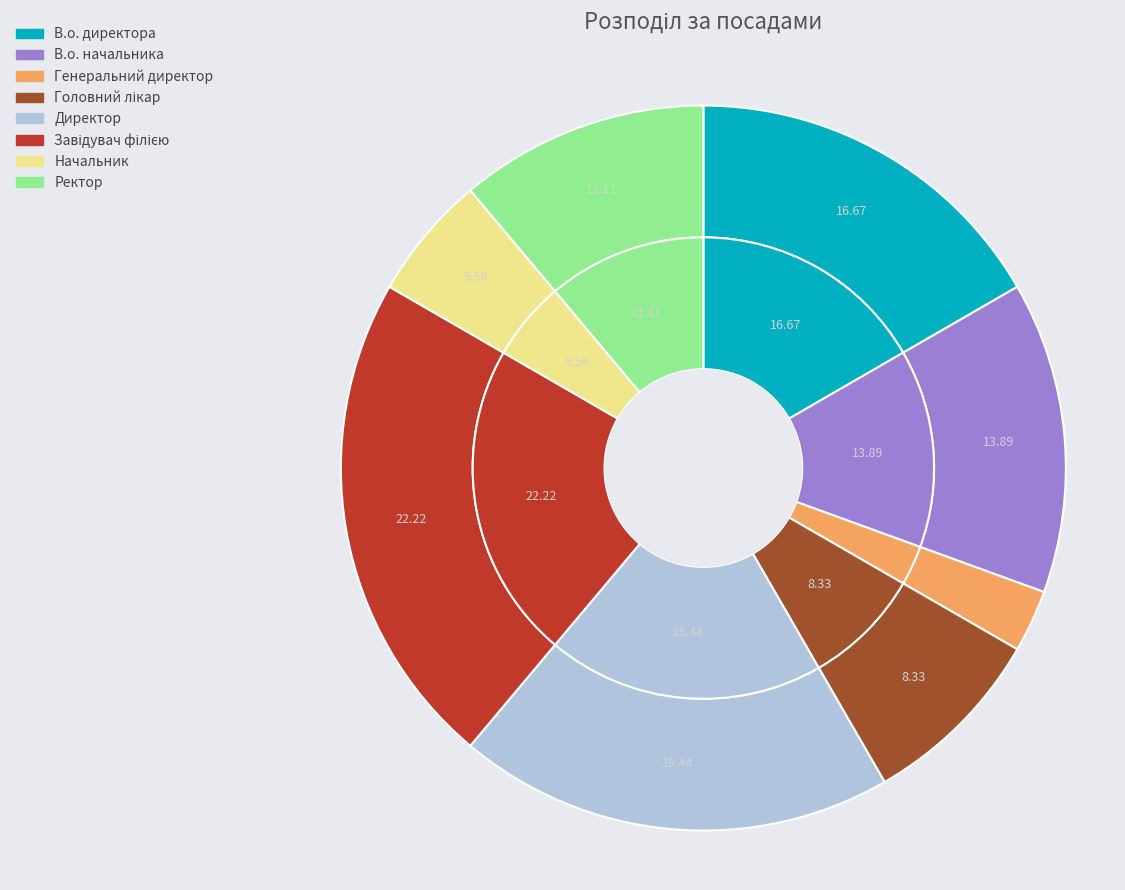

Does Генеральний директор account for over 50% of the chart?

No